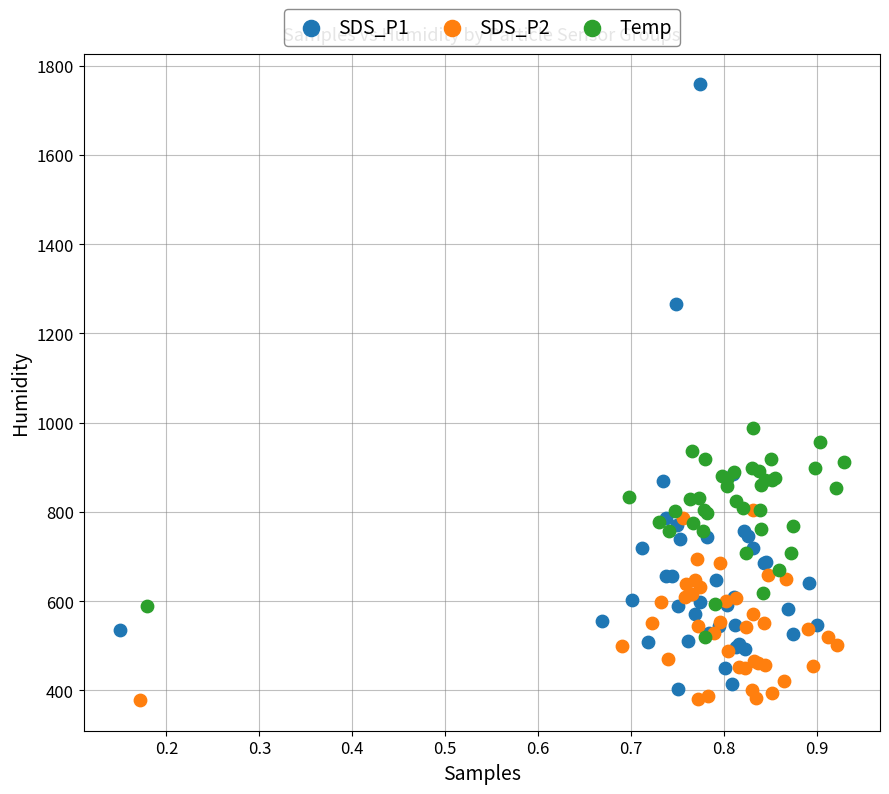

Which series contains the lowest Y value?

SDS_P2